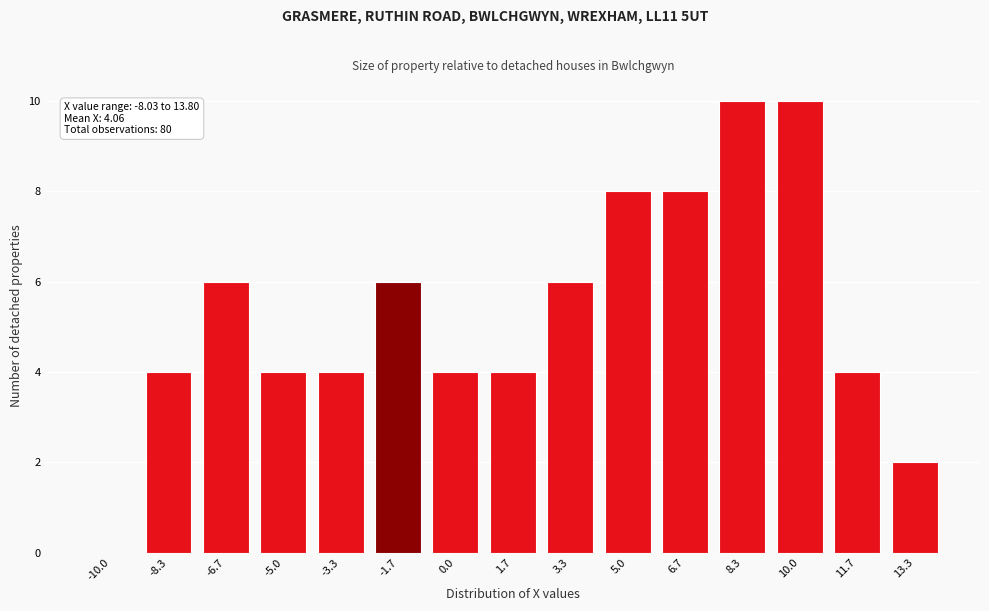

Reading left to right, what are all the values shown in this chart?

-10.0=0	-8.3=4	-6.7=6	-5.0=4	-3.3=4	-1.7=6	0.0=4	1.7=4	3.3=6	5.0=8	6.7=8	8.3=10	10.0=10	11.7=4	13.3=2